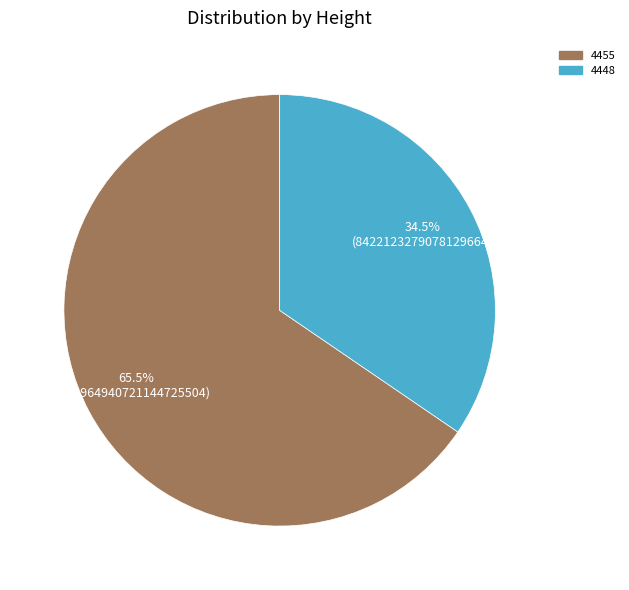

Count the number of slices in the pie.

2